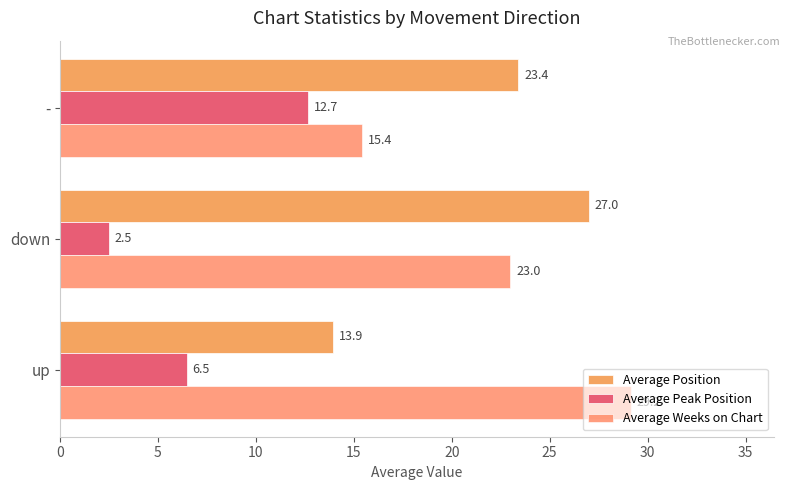

What is the value of the Average Peak Position bar at the 3rd from the left?

12.7